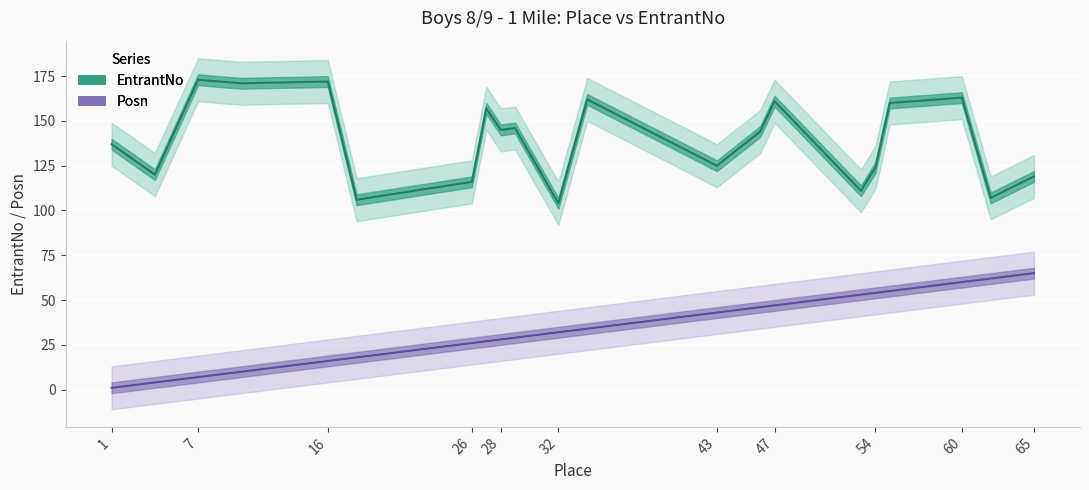

Between 16 and 4, which is larger?

16